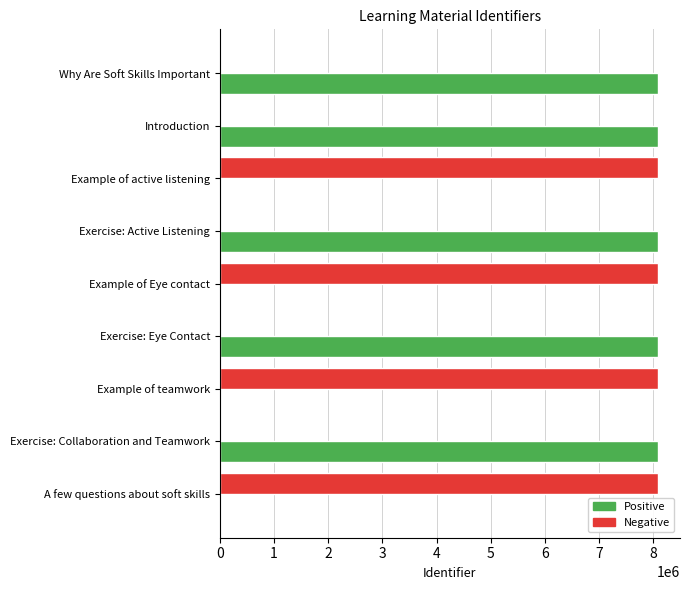

Count the number of data series in this chart.

2